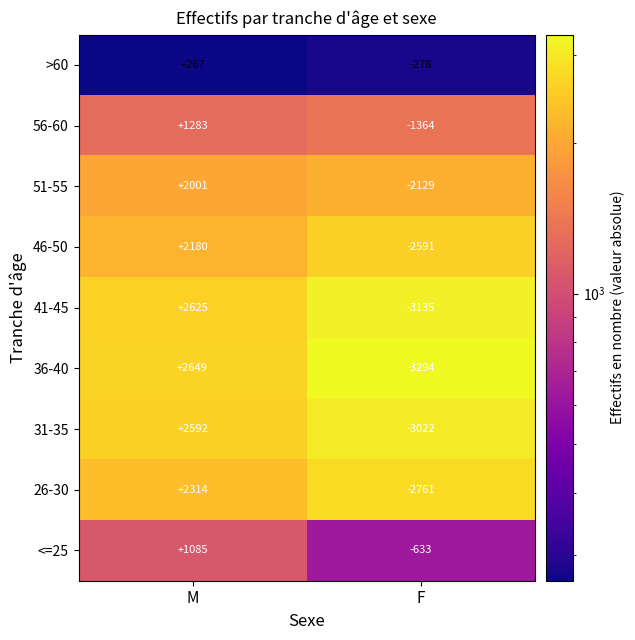

Reading left to right, what are all the values shown in this chart?

>60: 267	-278
56-60: 1283	-1364
51-55: 2001	-2129
46-50: 2180	-2591
41-45: 2625	-3135
36-40: 2649	-3294
31-35: 2592	-3022
26-30: 2314	-2761
<=25: 1085	-633